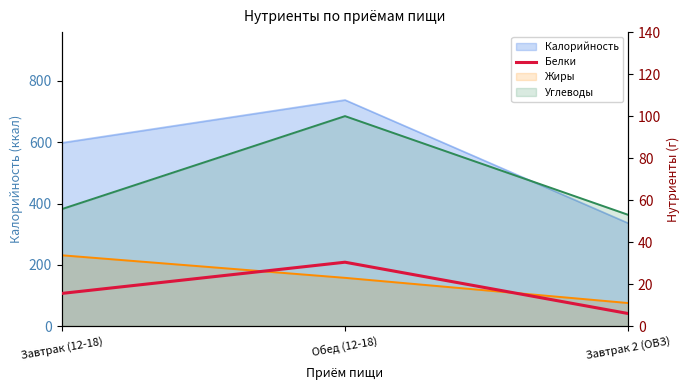

Does the chart display data point markers on the line(s)?

No